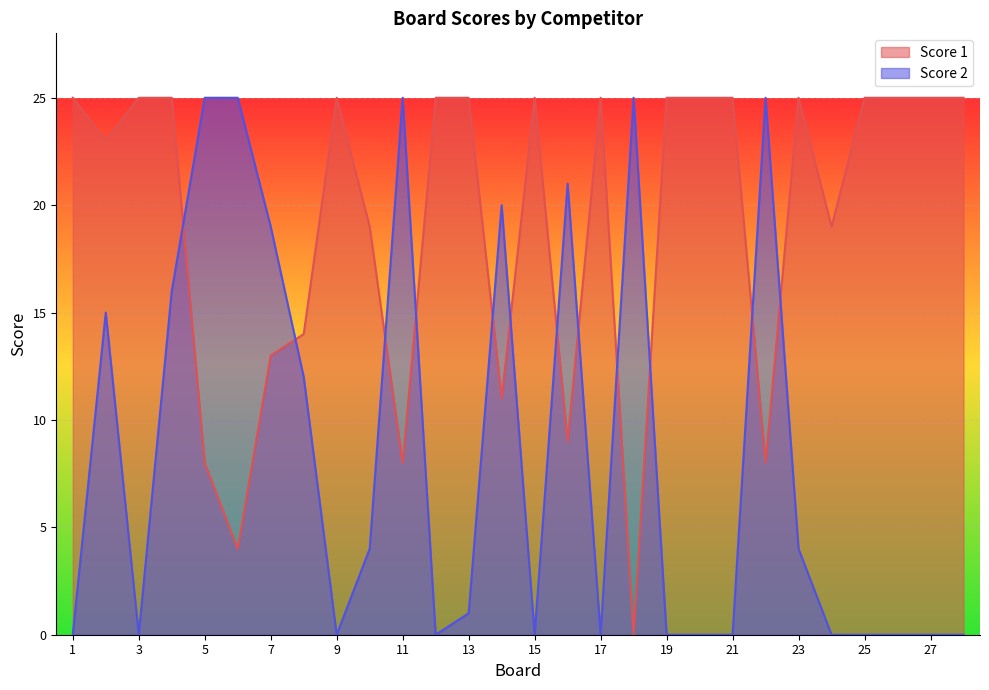

Which category has the highest value across all series?

1